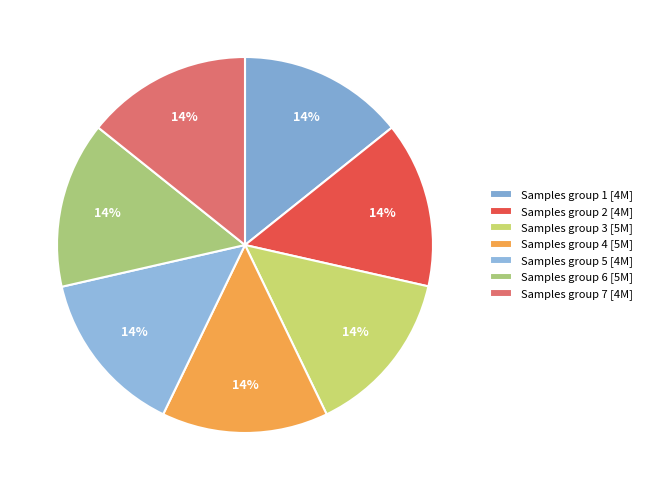

Is there any slice that represents more than half of the pie?

No